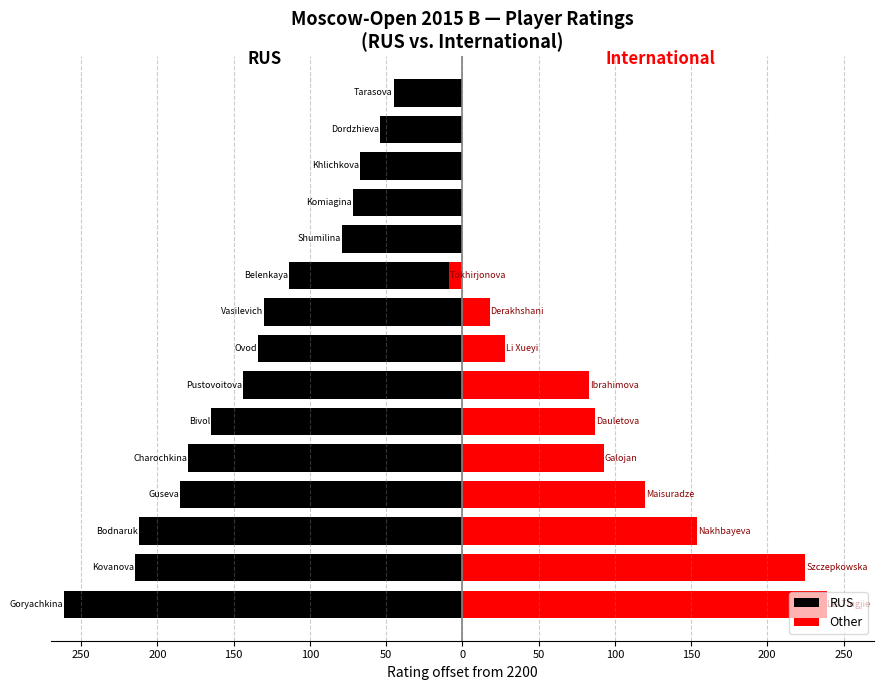

True or false: the data shows -112 at 12.

False